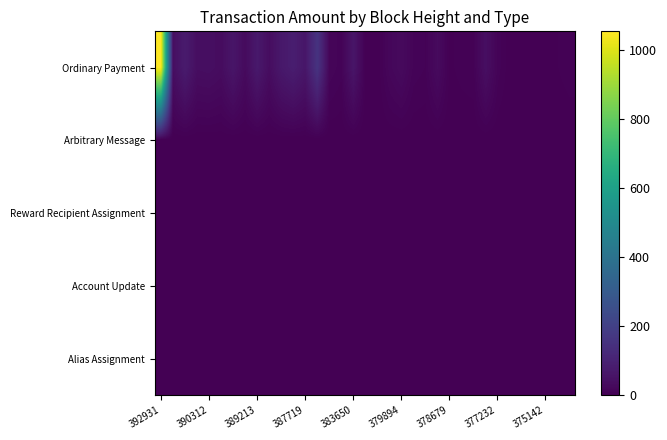

Reading left to right, transcribe all the data shown in this chart.

Ordinary Payment: 1053.1	38.3	78.5	38.3	40.5	33.5	61.2	28.7	71.6	35.0	68.6	84.7	62.1	158.1	15.9	10.0	60.2	3.0	0.3	18.6	28.6	11.0	8.0	29.9	3.0	5.9	7.5	41.3	10.6	1.0	0.1	1.0	1.0	4.0	7.0
Arbitrary Message: 0.0	0.0	0.0	0.0	0.0	0.0	0.0	0.0	0.0	0.0	0.0	0.0	0.0	0.0	0.0	0.0	0.0	0.0	0.0	0.0	0.0	0.0	0.0	0.0	0.0	0.0	0.0	0.0	0.0	0.0	0.0	0.0	0.0	0.0	0.0
Reward Recipient Assignment: 0.0	0.0	0.0	0.0	0.0	0.0	0.0	0.0	0.0	0.0	0.0	0.0	0.0	0.0	0.0	0.0	0.0	0.0	0.0	0.0	0.0	0.0	0.0	0.0	0.0	0.0	0.0	0.0	0.0	0.0	0.0	0.0	0.0	0.0	0.0
Account Update: 0.0	0.0	0.0	0.0	0.0	0.0	0.0	0.0	0.0	0.0	0.0	0.0	0.0	0.0	0.0	0.0	0.0	0.0	0.0	0.0	0.0	0.0	0.0	0.0	0.0	0.0	0.0	0.0	0.0	0.0	0.0	0.0	0.0	0.0	0.0
Alias Assignment: 0.0	0.0	0.0	0.0	0.0	0.0	0.0	0.0	0.0	0.0	0.0	0.0	0.0	0.0	0.0	0.0	0.0	0.0	0.0	0.0	0.0	0.0	0.0	0.0	0.0	0.0	0.0	0.0	0.0	0.0	0.0	0.0	0.0	0.0	0.0